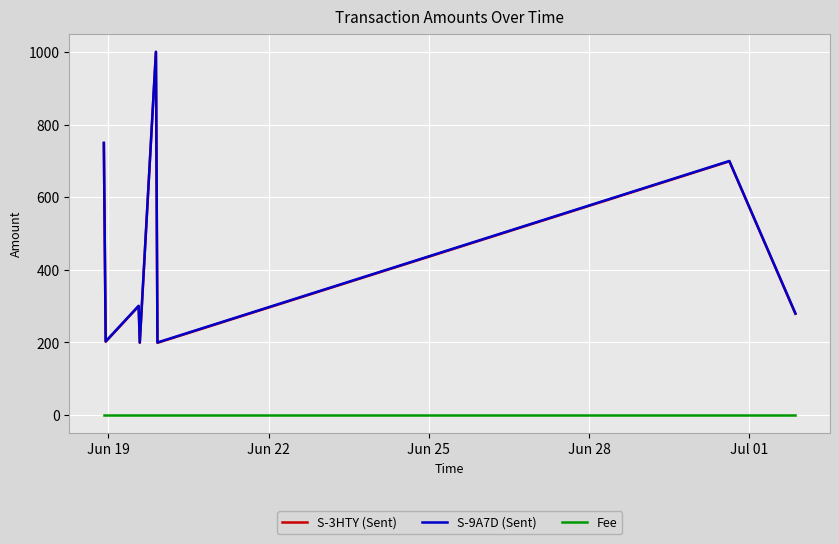

True or false: S-9A7D (Sent) and Fee cross at least once.

False